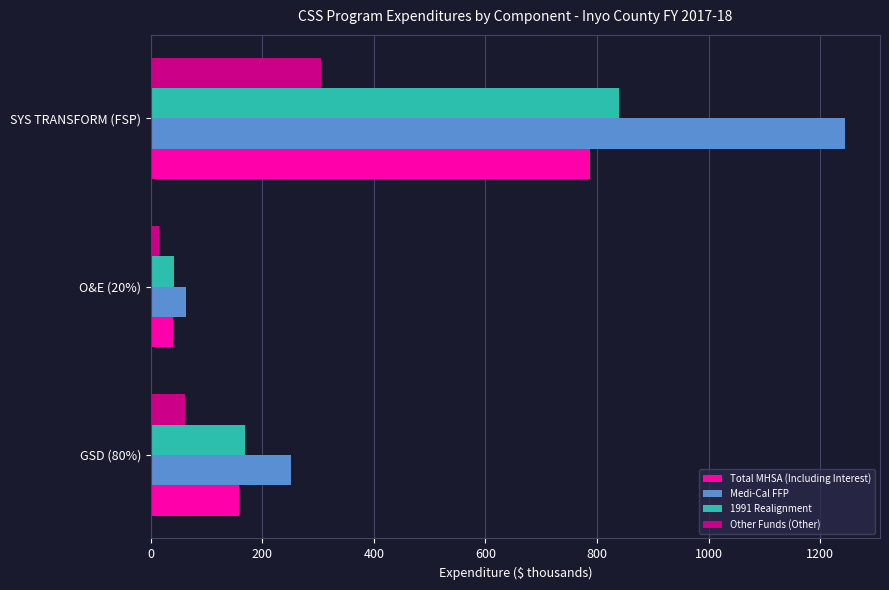

At how many categories does at least one series exceed 925?

1